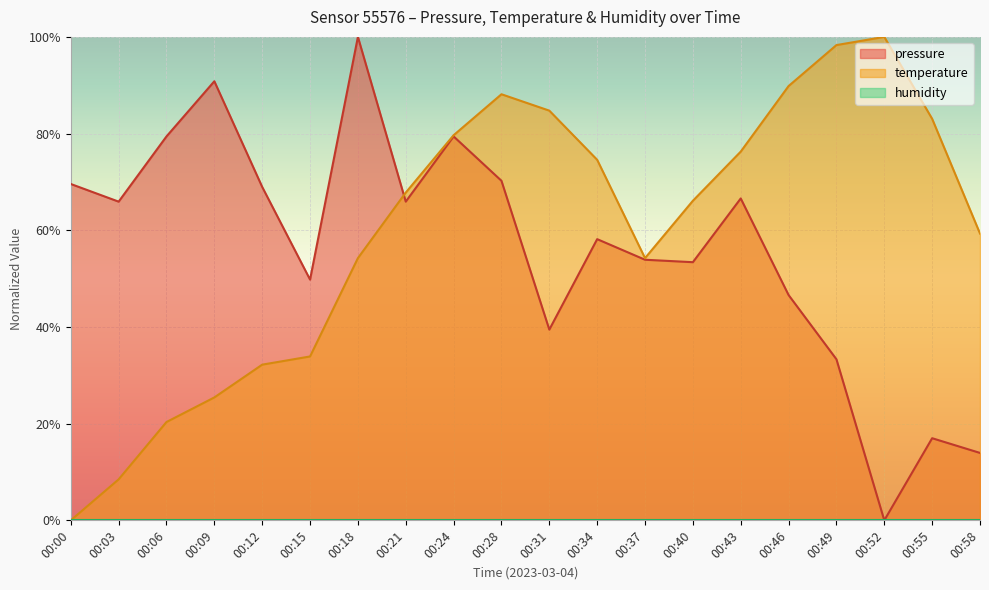

True or false: temperature and pressure cross at least once.

True